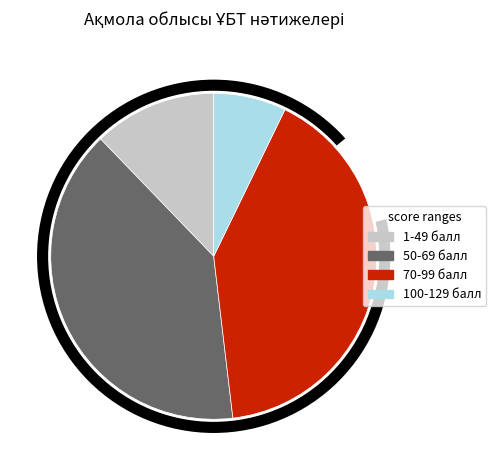

To the nearest percent, what is the difference between the 70-99 балл and 1-49 балл slice percentages?

29%